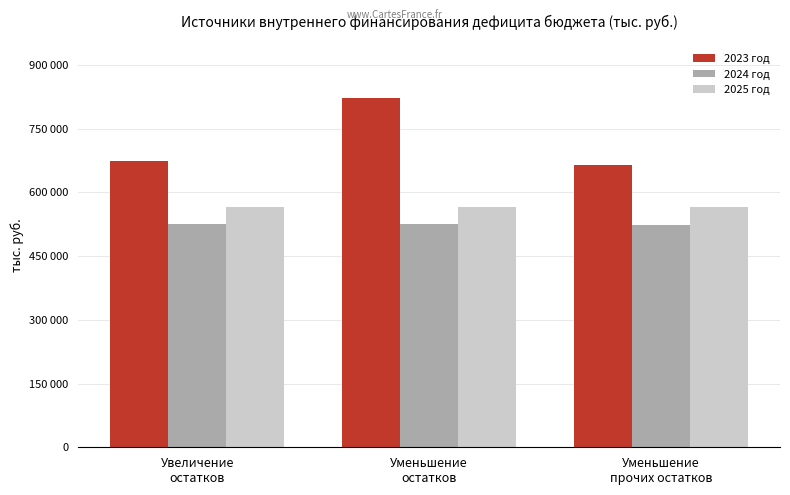

Is the value of 2024 год at Увеличение
остатков greater than the value of 2025 год at Уменьшение
прочих остатков?

No